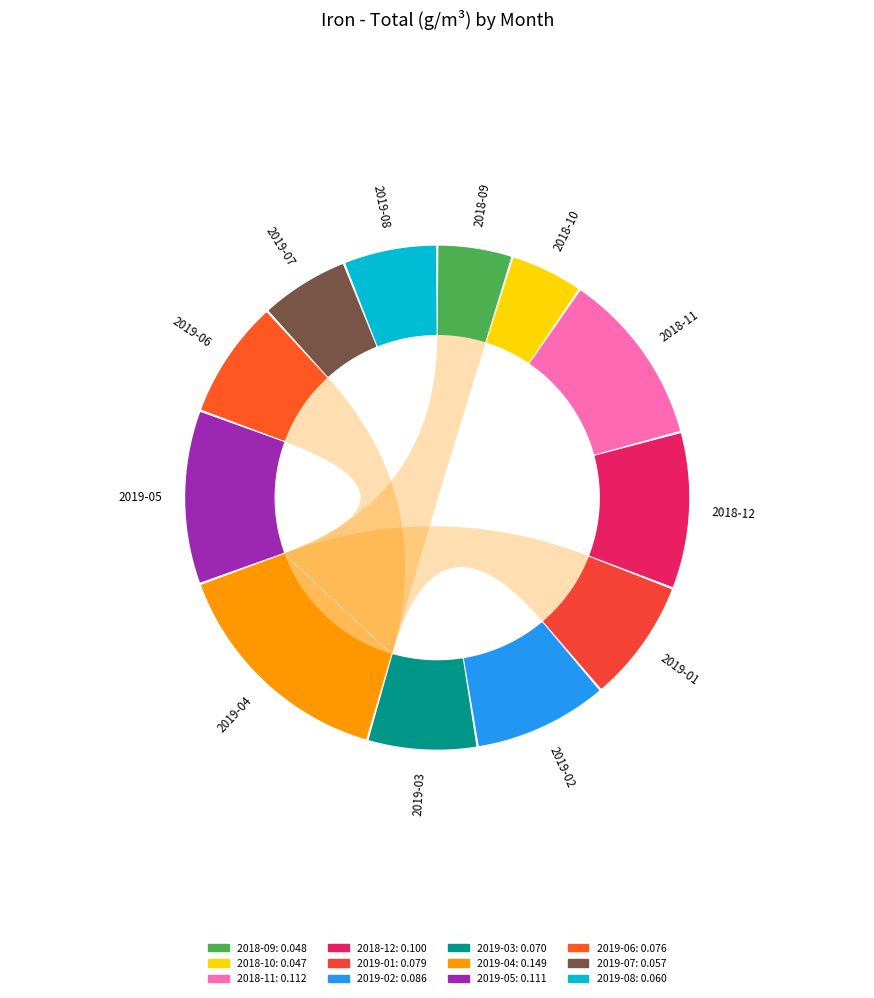

What portion of the pie excludes 2019-01?

92.1%